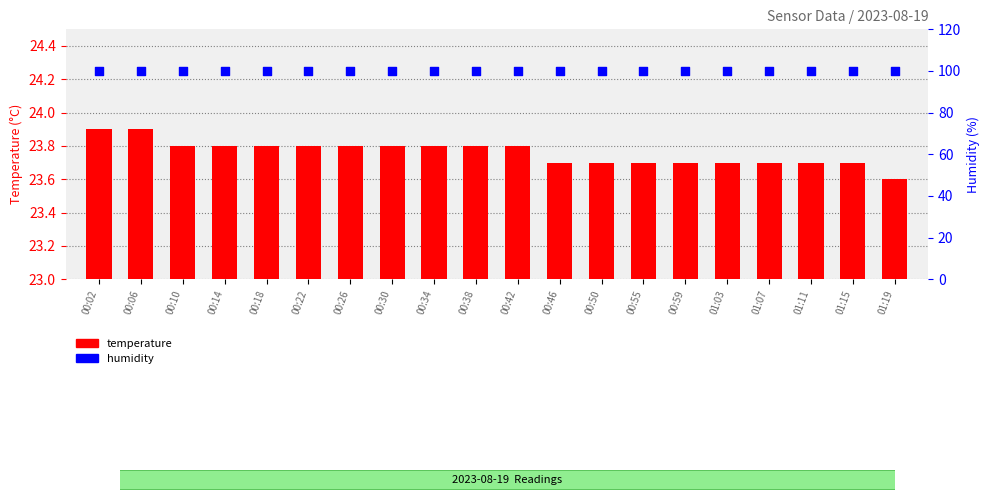

At which category is the sum across all series the highest?

00:02